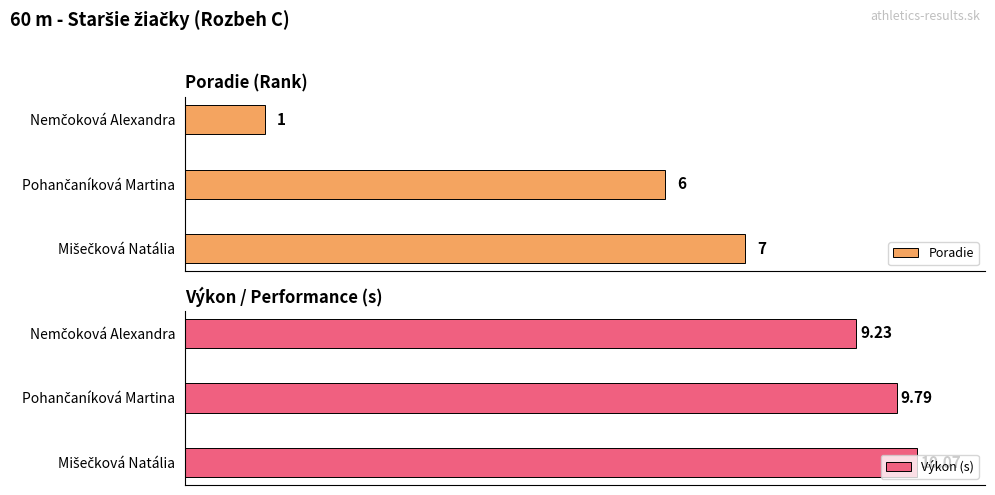

How many series are shown in this chart?

2